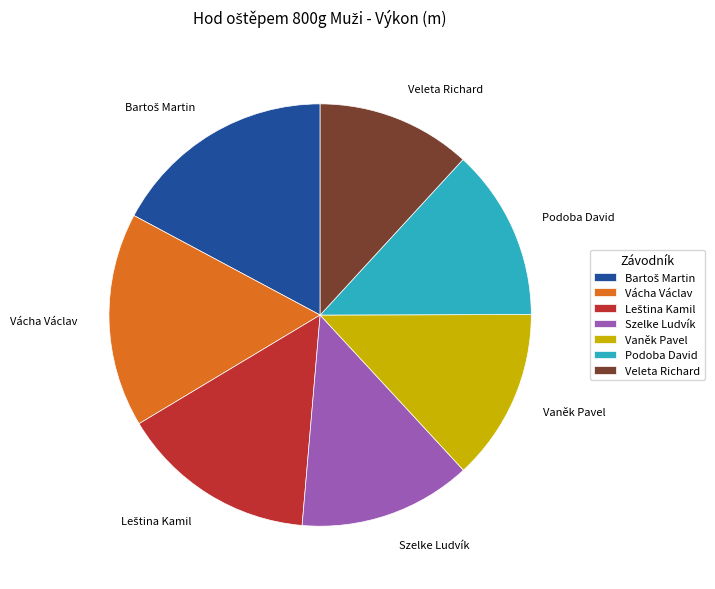

Is there a majority slice in this chart?

No